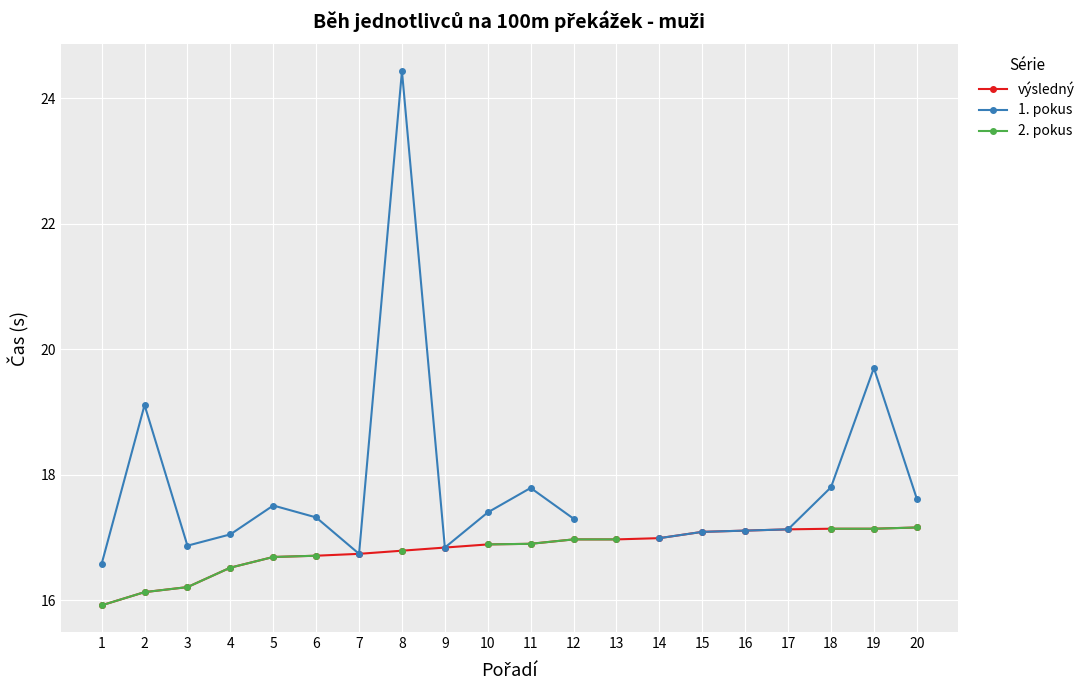

Rank the categories by výsledný value from highest to lowest.

20, 18, 19, 17, 16, 15, 14, 12, 13, 11, 10, 9, 8, 7, 6, 5, 4, 3, 2, 1